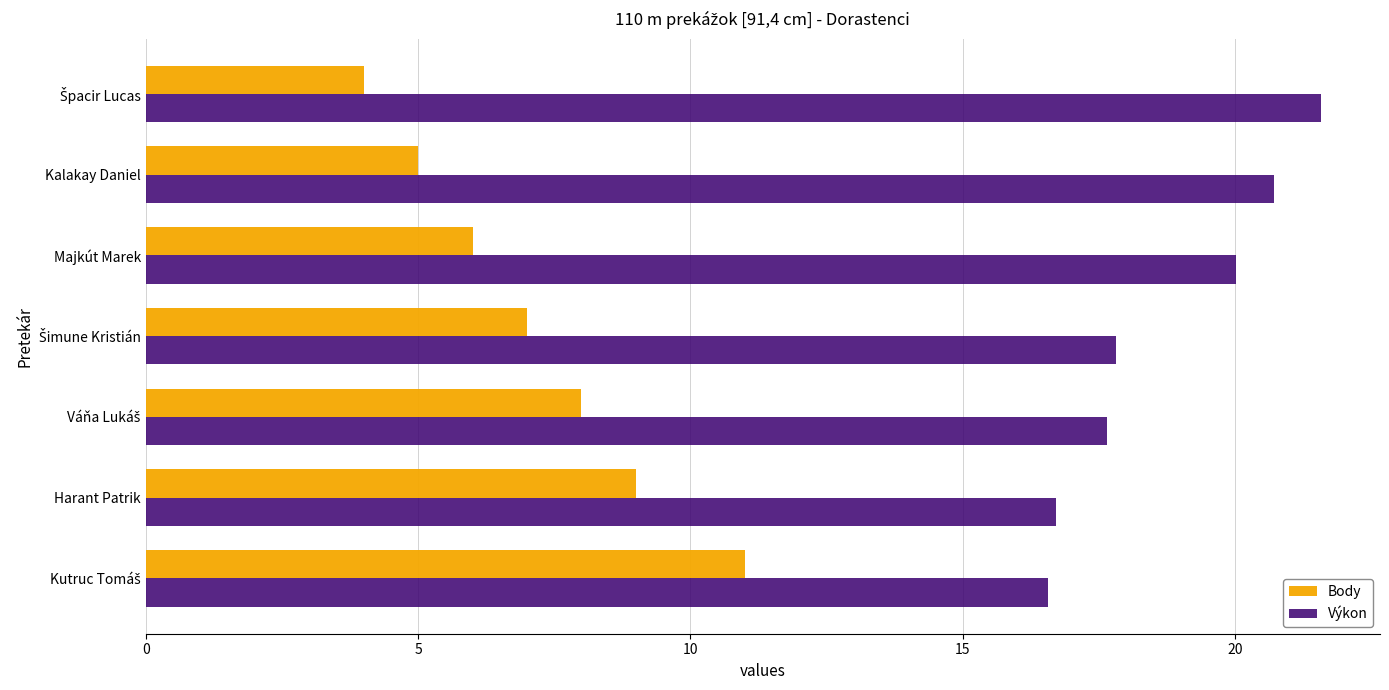

How many values in the Body series are below 7?

3